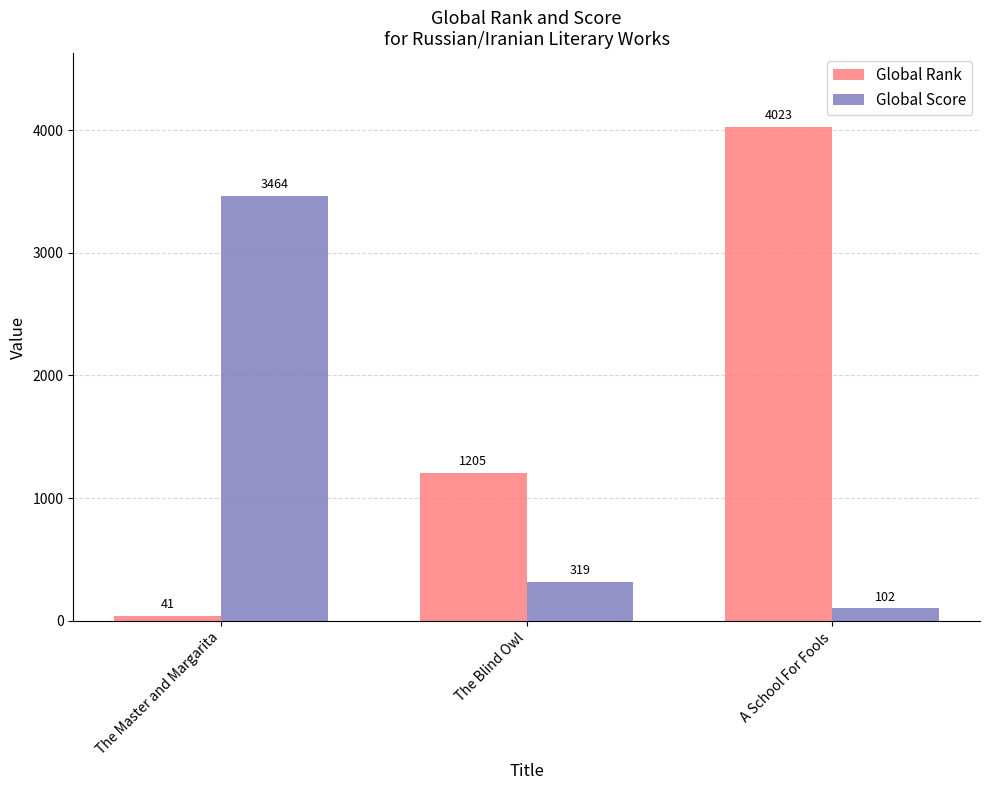

How many distinct data groups are displayed?

2